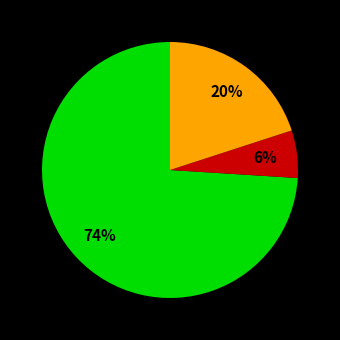

Is there a majority slice in this chart?

Yes